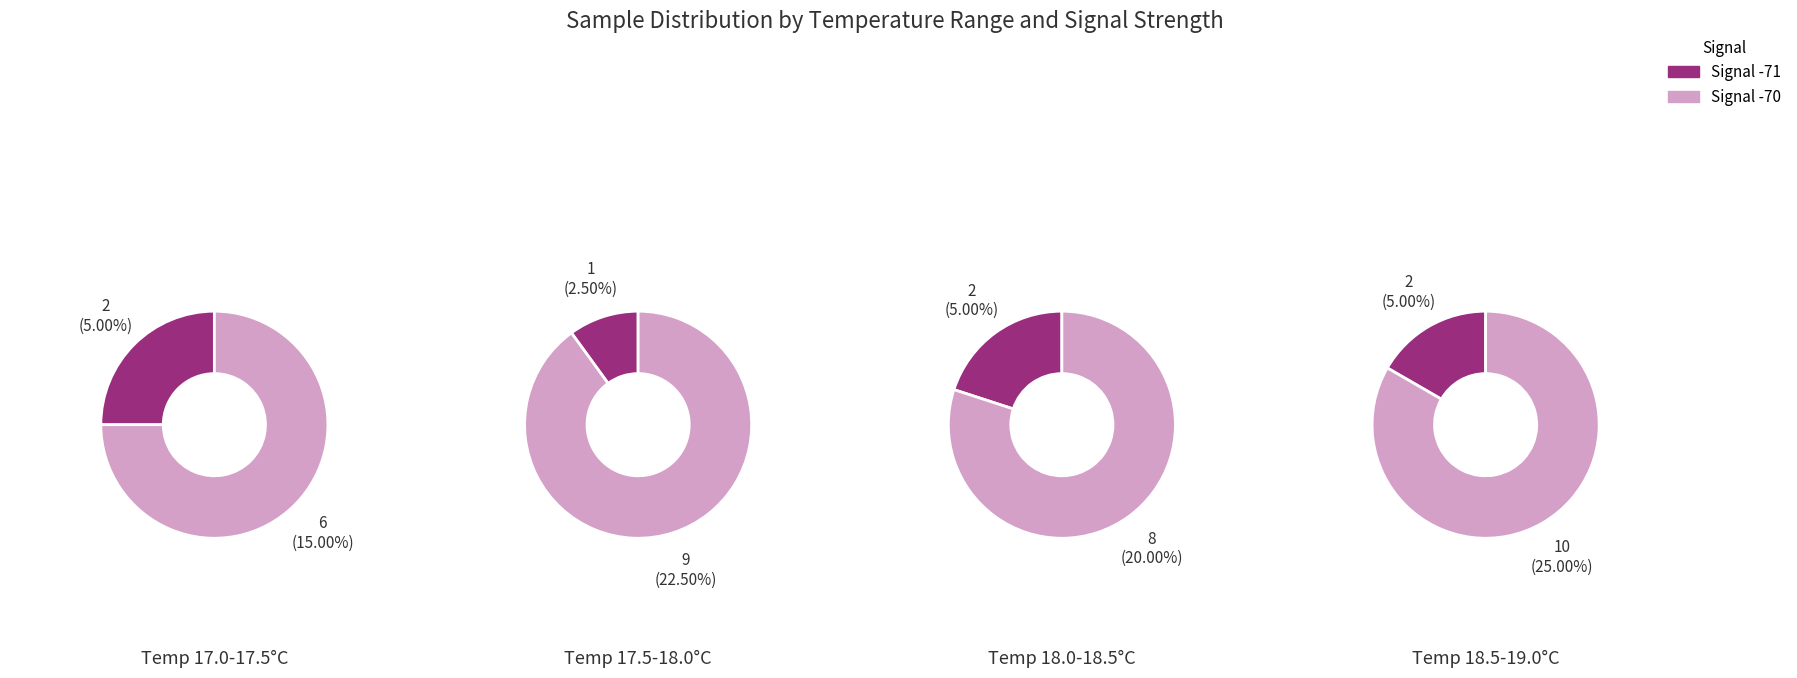

What percentage is NOT represented by 15?

97.5%